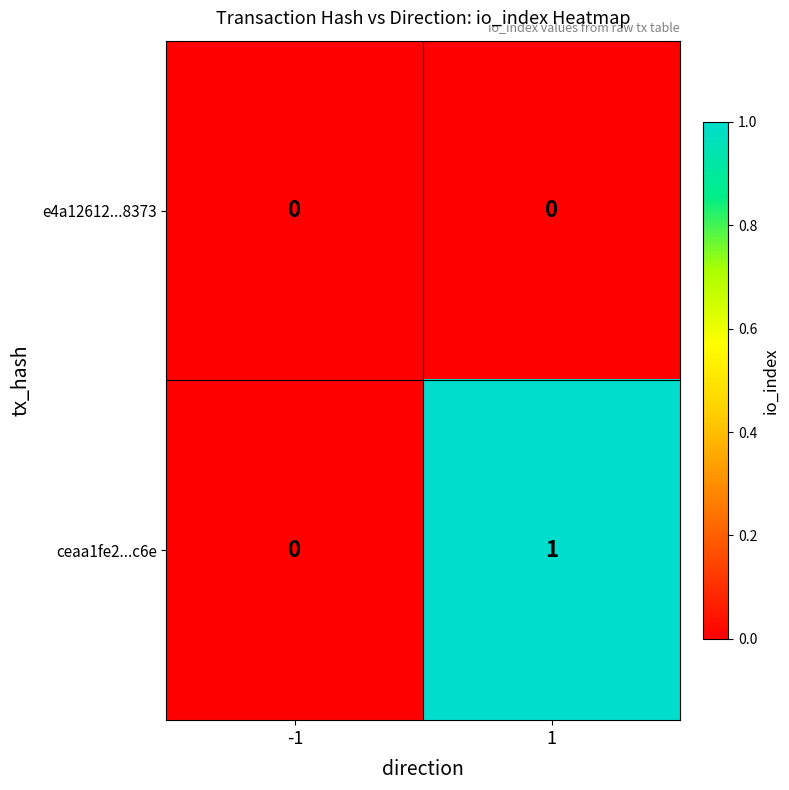

Reading left to right, extract all data points from this chart.

e4a12612...8373: -1=0	1=0
ceaa1fe2...c6e: -1=0	1=1